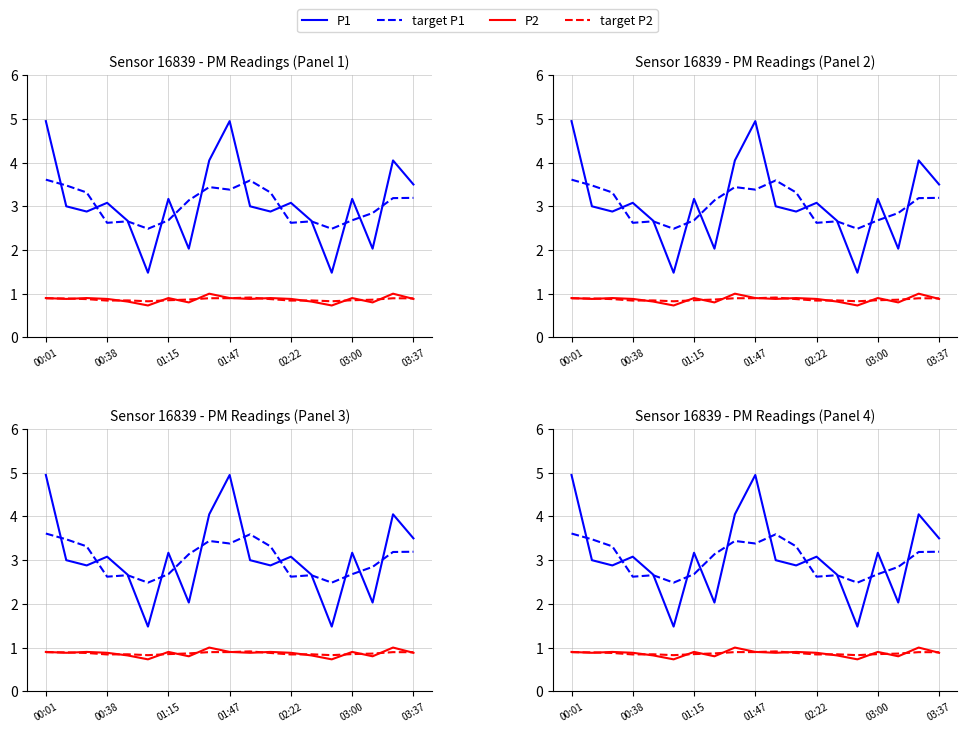

List the series in order of their peak value, highest first.

P1, target P1, P2, target P2